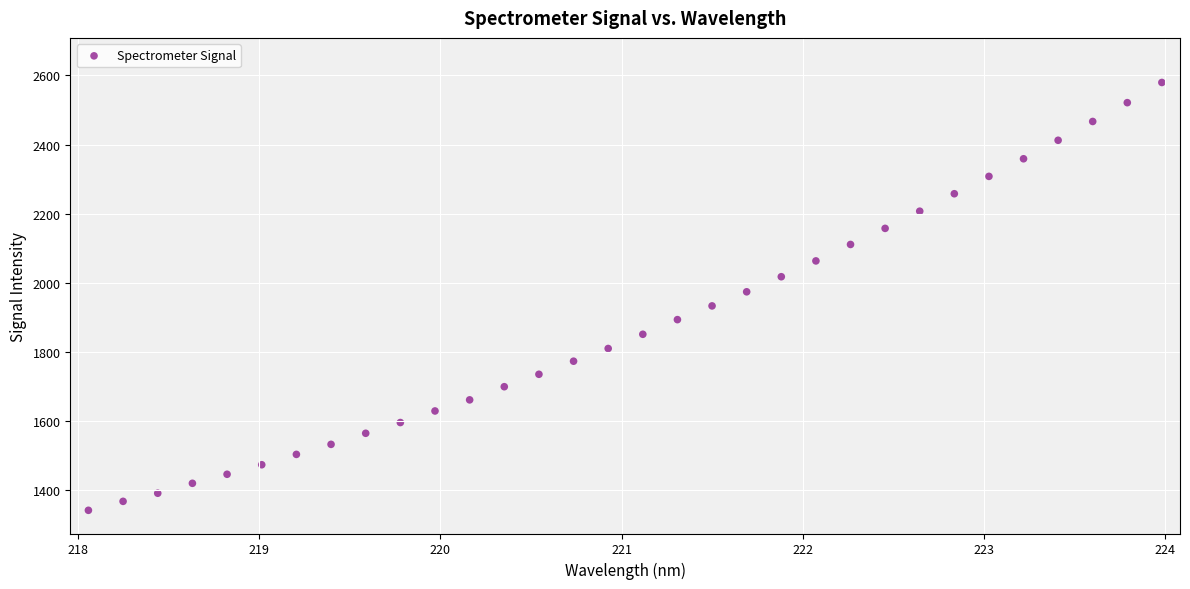

What is the range of Y values (max minus min)?

1237.5